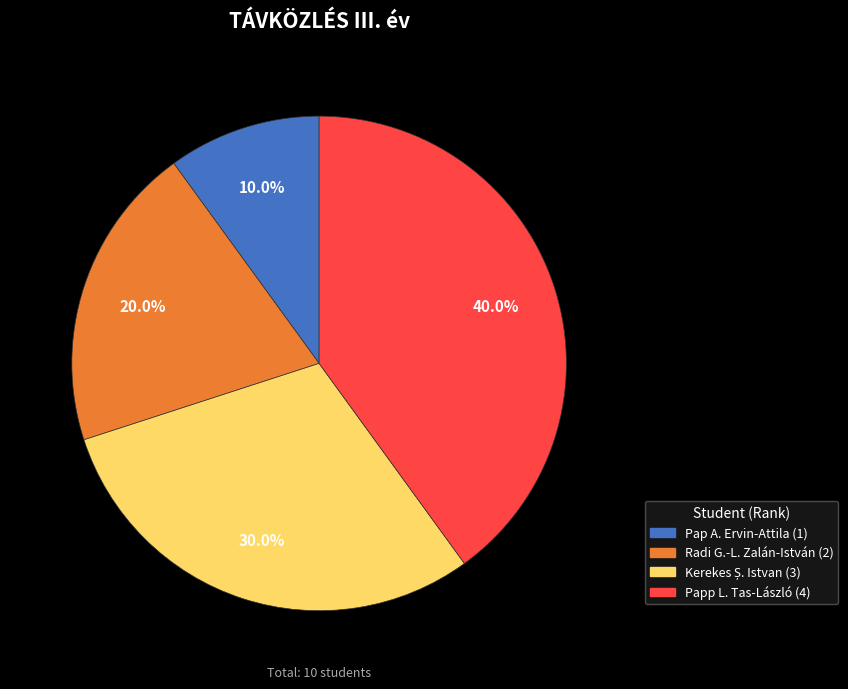

Is it true that Papp L. Tas-László is 26% of the pie?

False